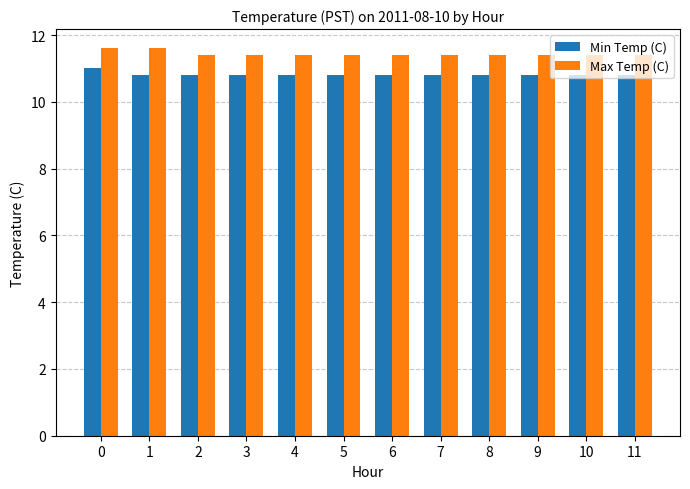

What is the lowest value of the Max Temp (C) series?

11.4